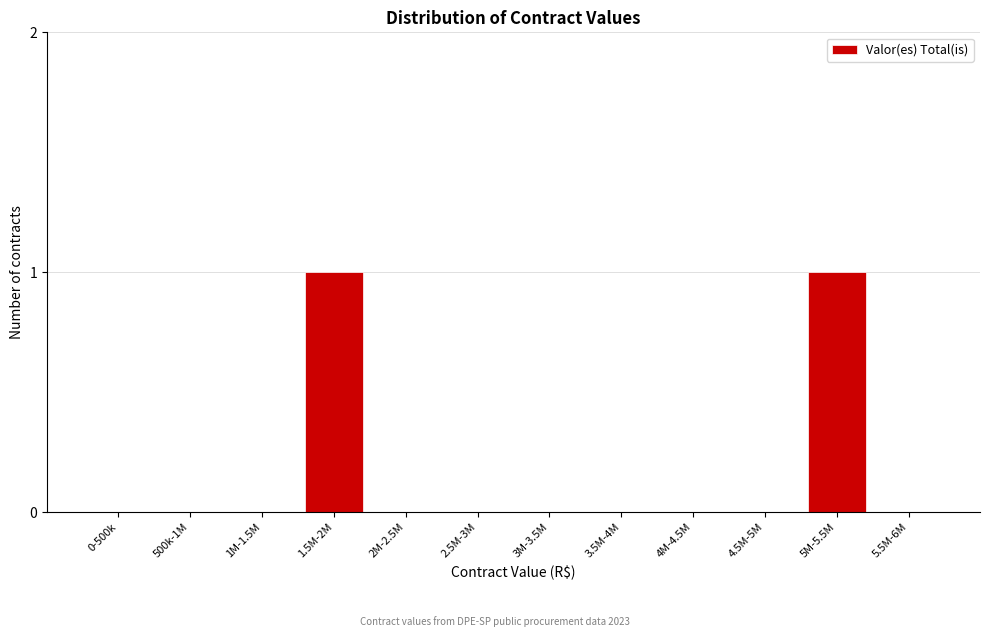

Reading left to right, transcribe all the data shown in this chart.

0-500k=0	500k-1M=0	1M-1.5M=0	1.5M-2M=1	2M-2.5M=0	2.5M-3M=0	3M-3.5M=0	3.5M-4M=0	4M-4.5M=0	4.5M-5M=0	5M-5.5M=1	5.5M-6M=0